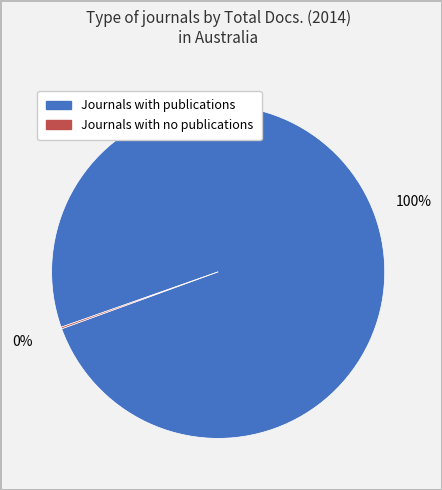

To the nearest percent, what is the average slice percentage?

50%